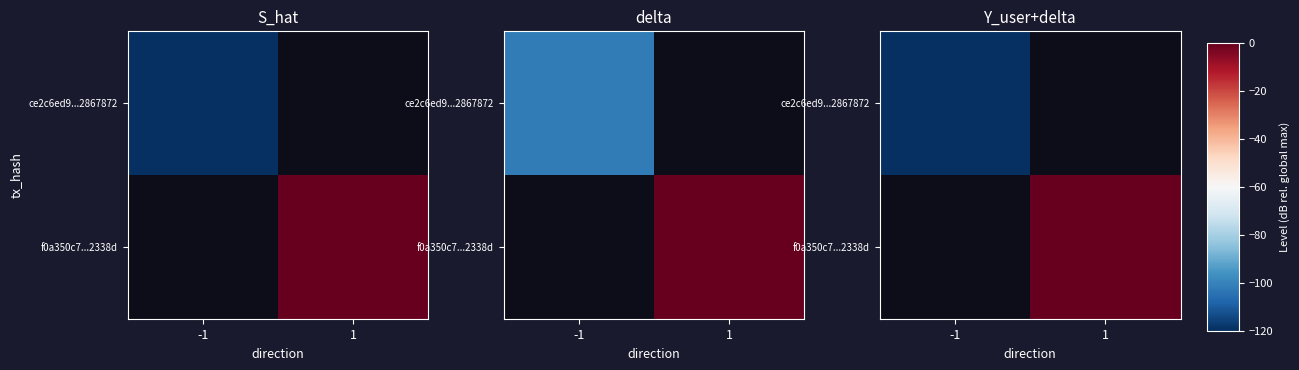

How many negative values does the f0a350c7...2338d series have?

1